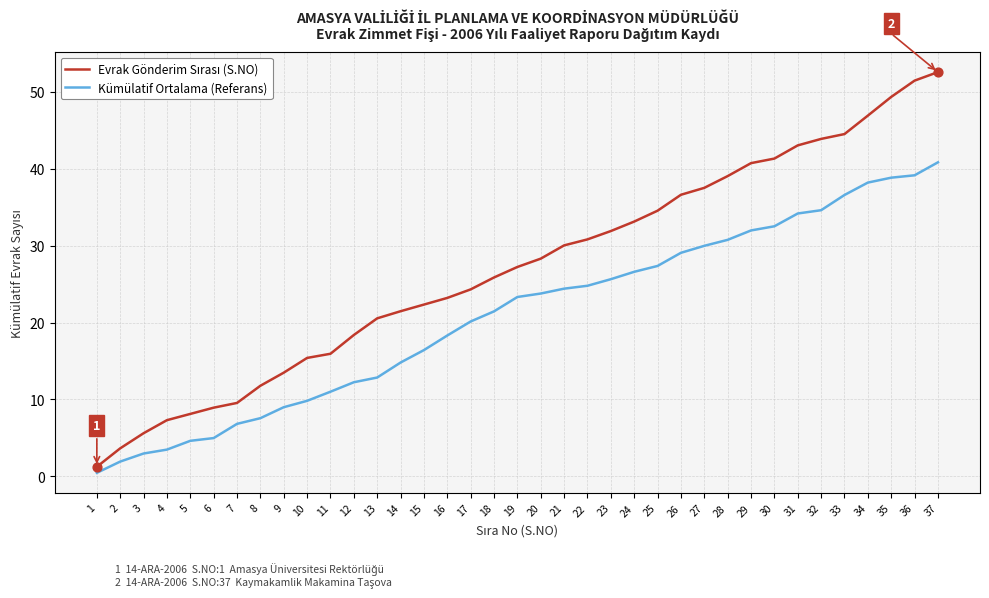

What is the difference between the highest and lowest values at 28?

8.3